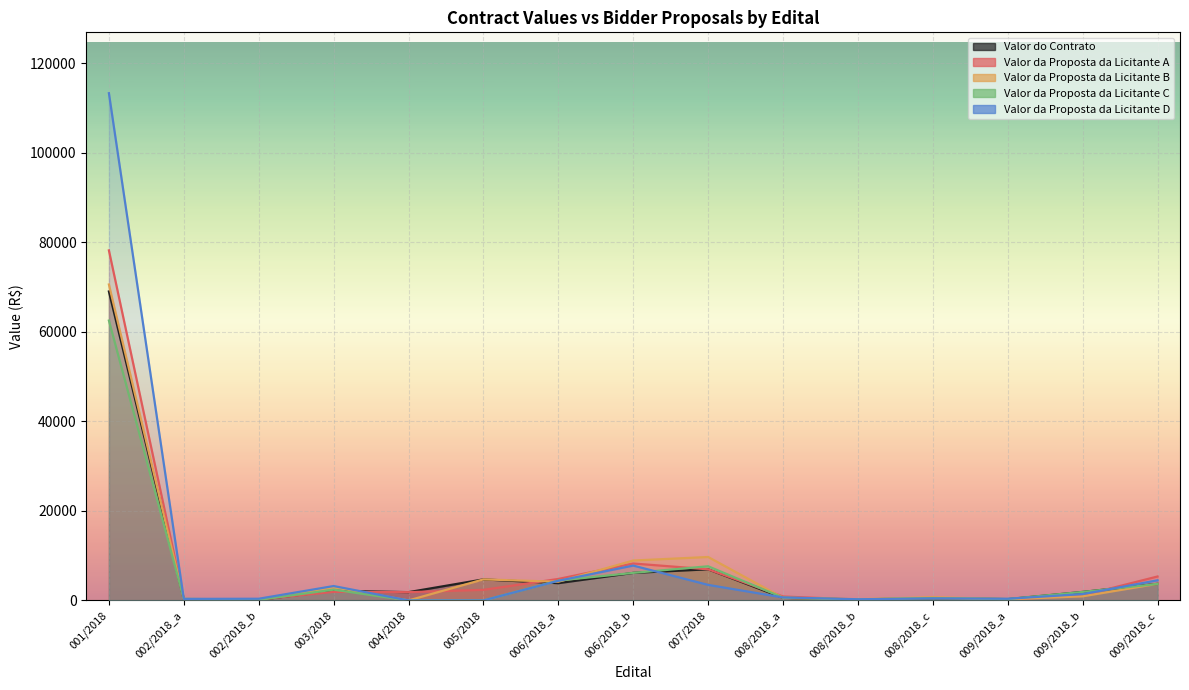

How many distinct data groups are displayed?

5